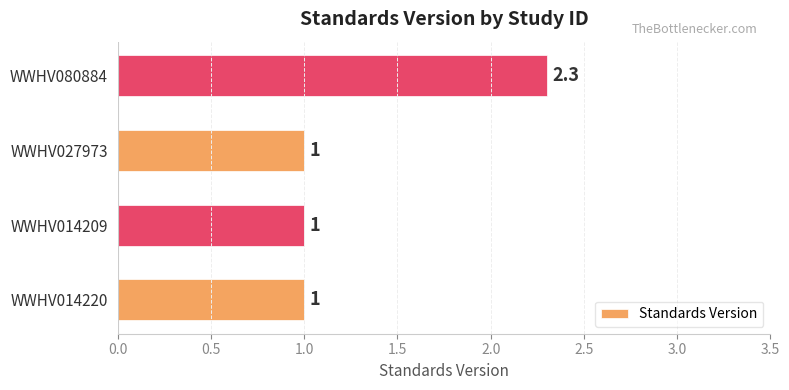

How many values exceed 1?

1